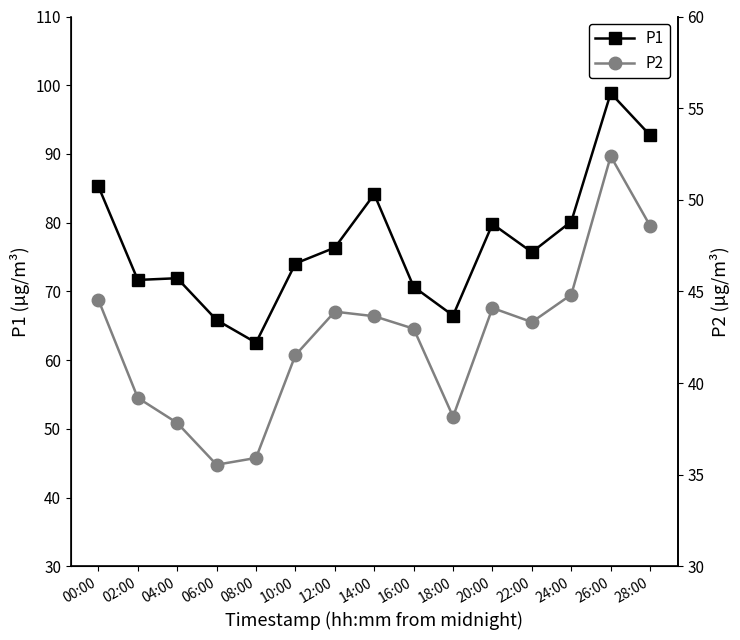

What value does the P2 series have at 06:00?

35.5